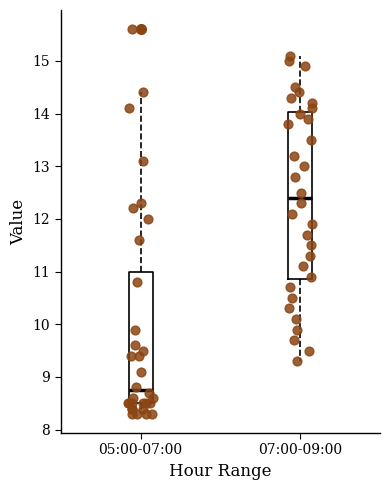

Where does the median line of the box for 07:00-09:00 sit on the y-axis? The values are not printed on the chart, so give them approximately, as read against the axis.

12.4